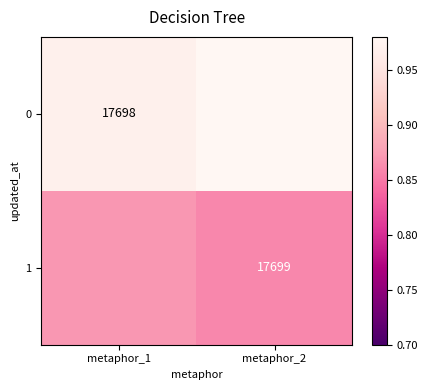

Rank the series by their average value, from highest to lowest.

0, 1